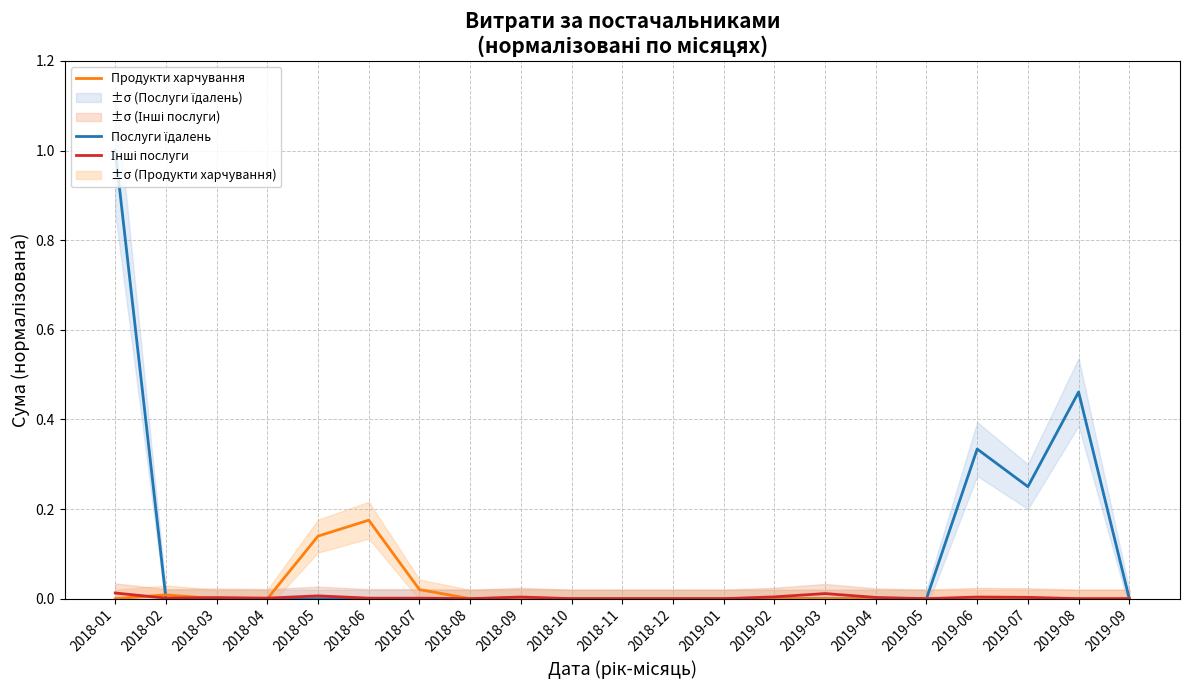

Which series ends up on top after the final intersection of Послуги їдалень and Продукти харчування?

Продукти харчування